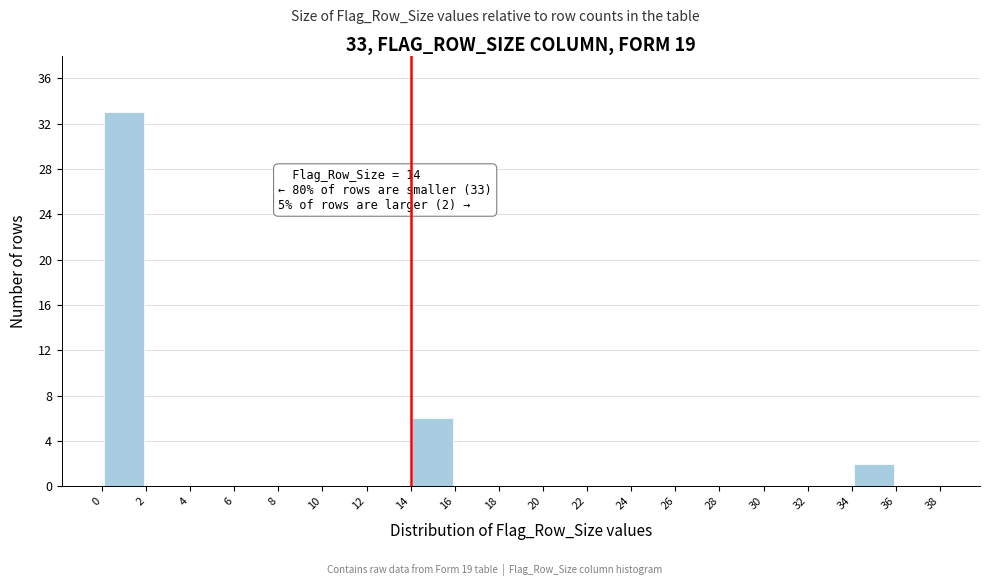

Over which range of the x-axis is the bar tallest?

0 to 2